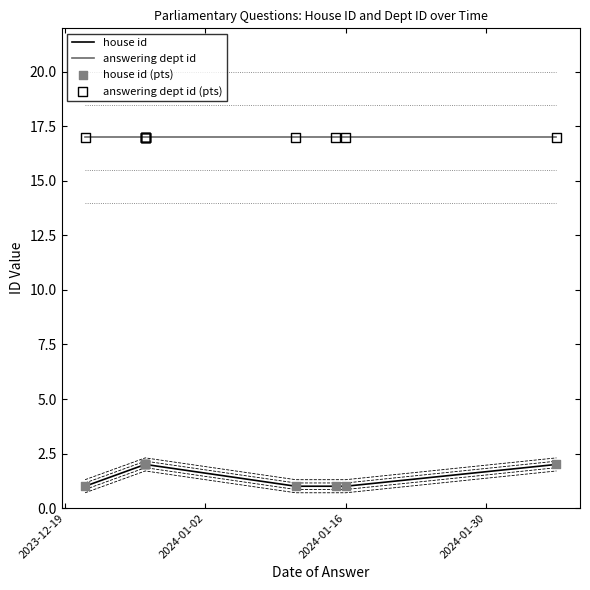

At which category is the sum across all series the highest?

2024-01-02